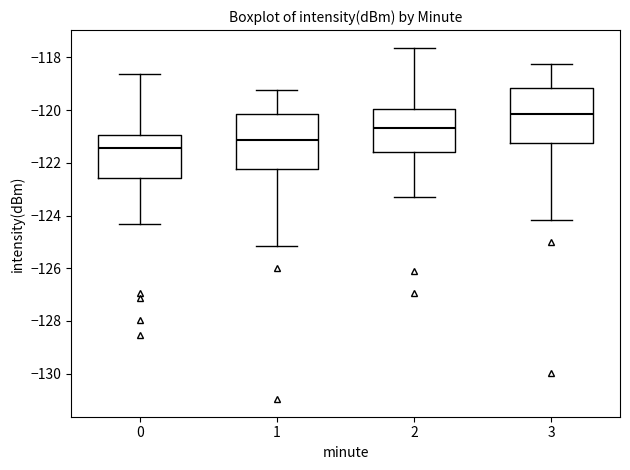

Reading left to right, transcribe this box plot: for each box, give where its median line is, the range the box spans, and where its two whiskers end, as read against the y-axis. The values are not printed on the chart, so give them approximately, as read against the axis.

0: median -121.4, box -122.6 to -121.0, whiskers -124.4 to -118.6
1: median -121.2, box -122.2 to -120.2, whiskers -125.2 to -119.2
2: median -120.6, box -121.6 to -120.0, whiskers -123.4 to -117.6
3: median -120.2, box -121.2 to -119.2, whiskers -124.2 to -118.2